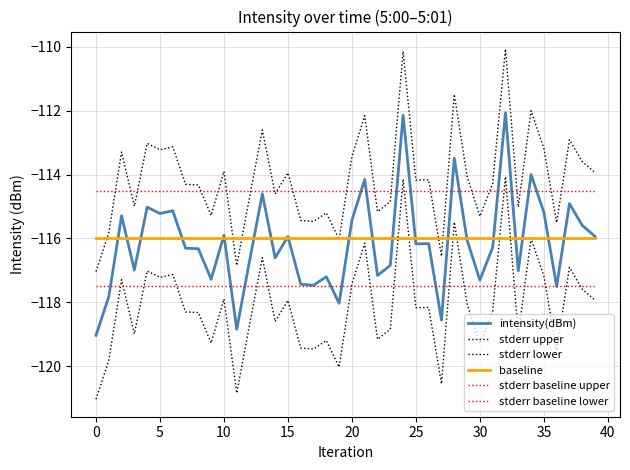

Does the chart have visible grid lines?

Yes